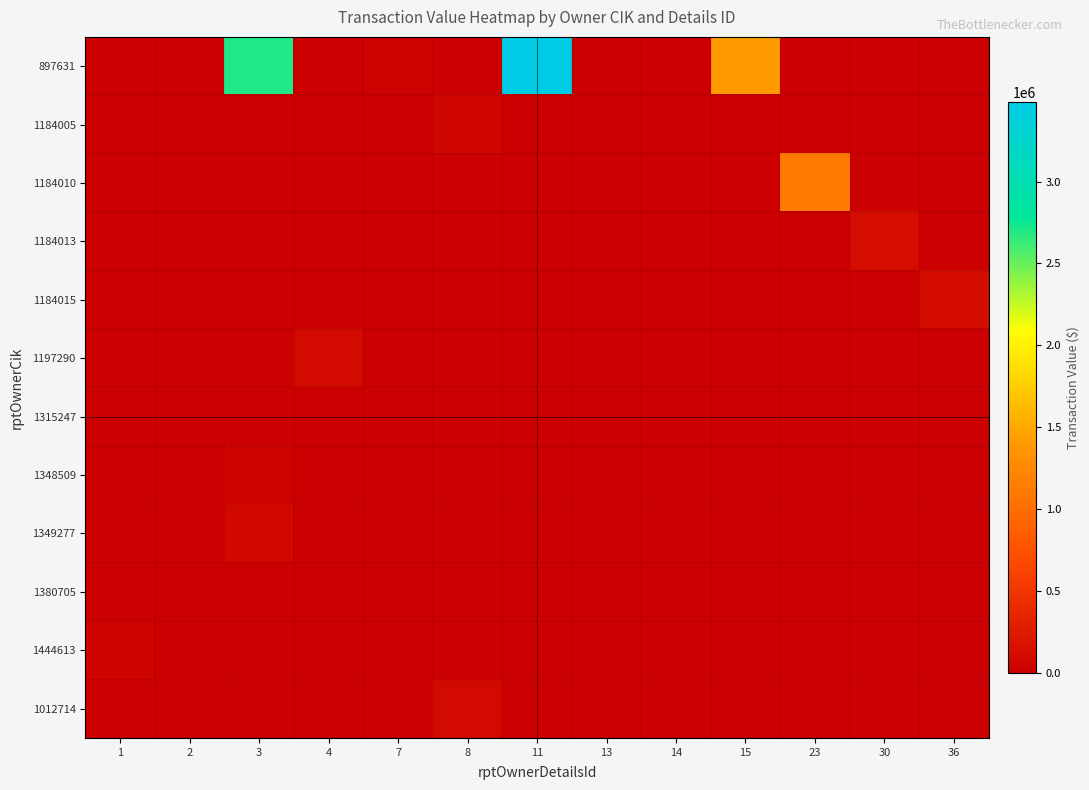

At 15, list the series in order from largest to smallest.

897631, 1184005, 1184010, 1184013, 1184015, 1197290, 1315247, 1348509, 1349277, 1380705, 1444613, 1012714